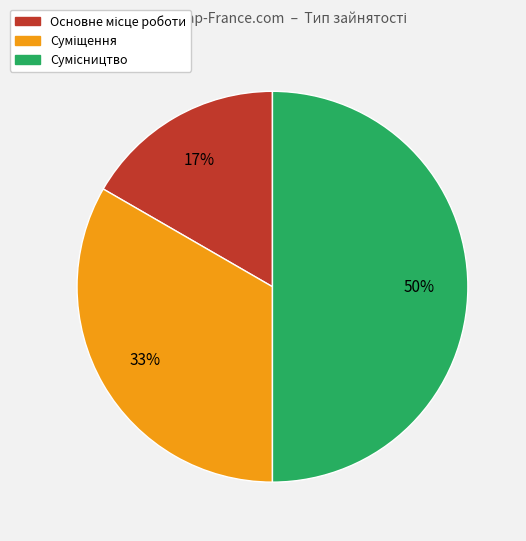

To the nearest percent, what is the average slice percentage?

33%